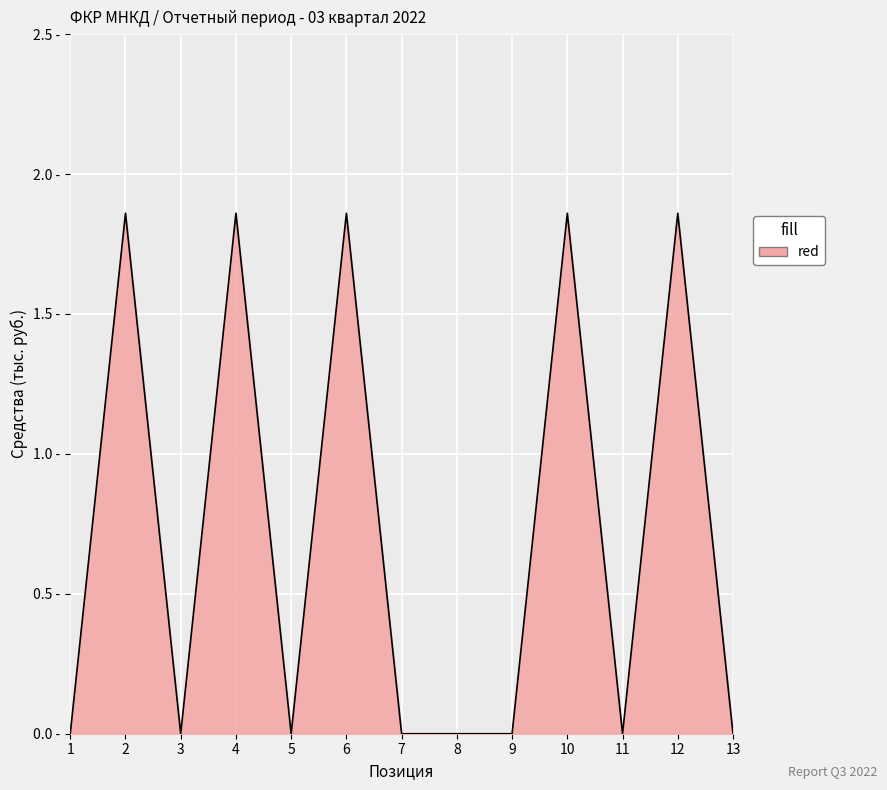

What is the difference between the maximum and minimum values?

1.9